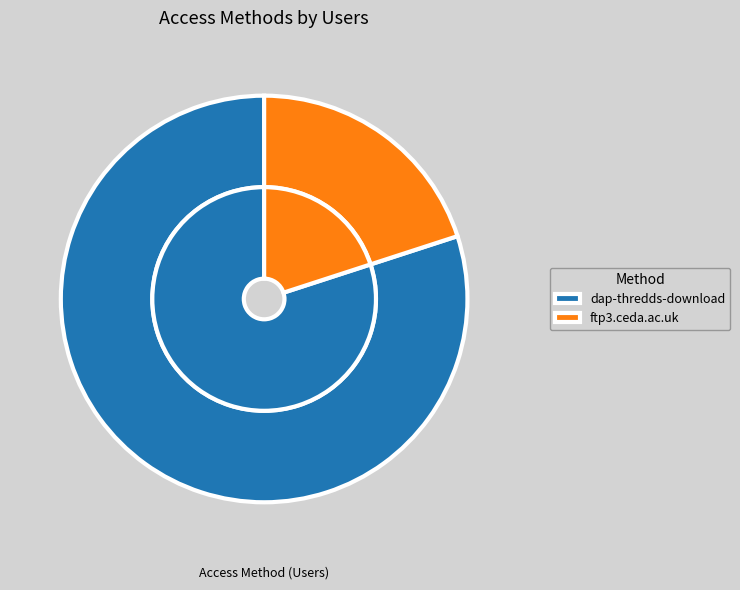

What is the ratio of the value at dap-thredds-download to the value at ftp3.ceda.ac.uk?

4.0